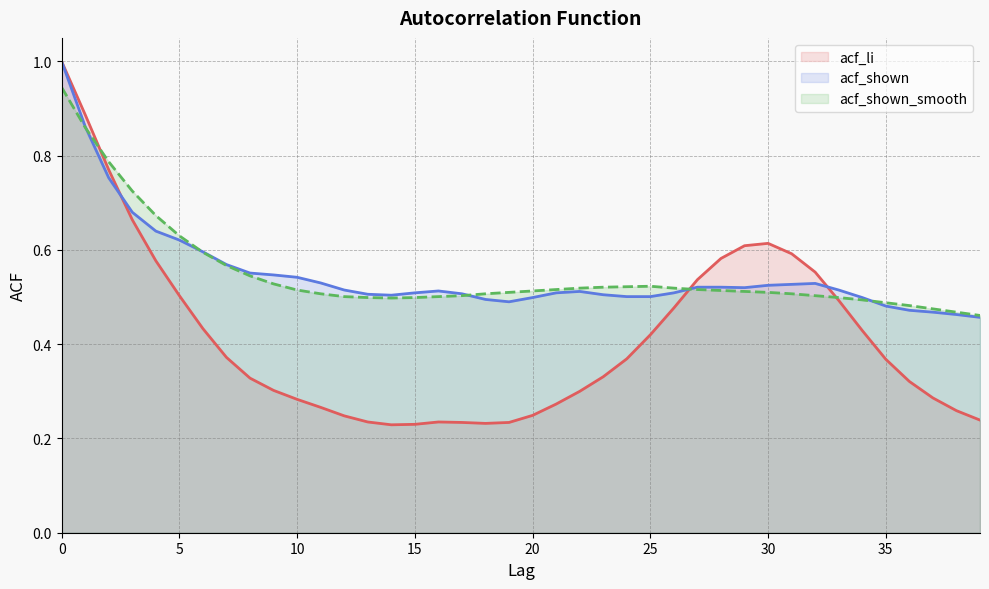

What is the minimum value shown in the chart?

0.2